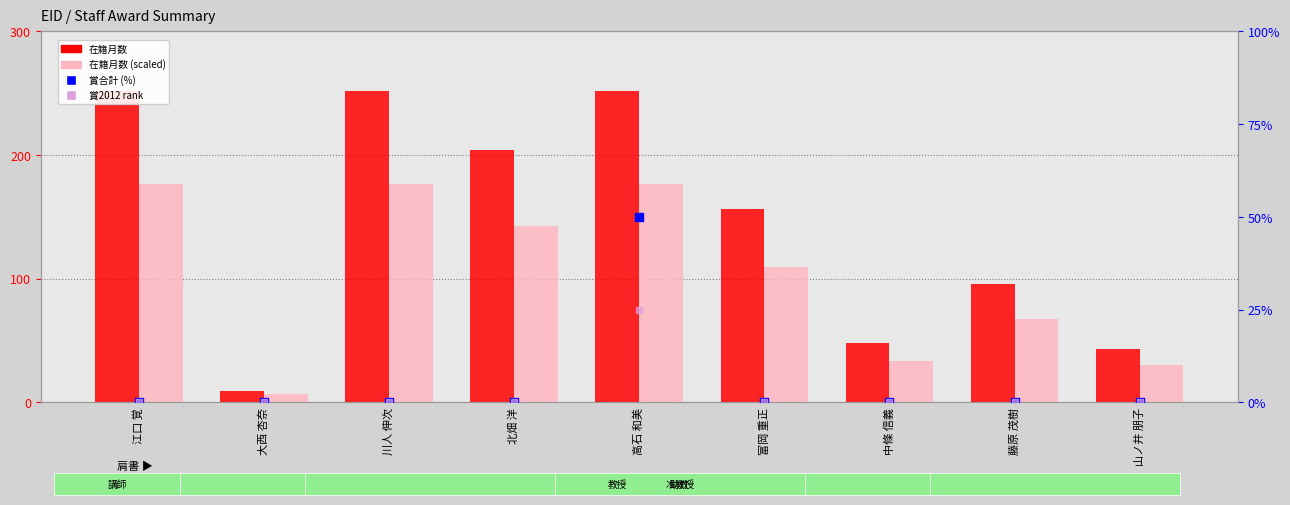

Which series reaches the maximum Y coordinate?

在籍月数